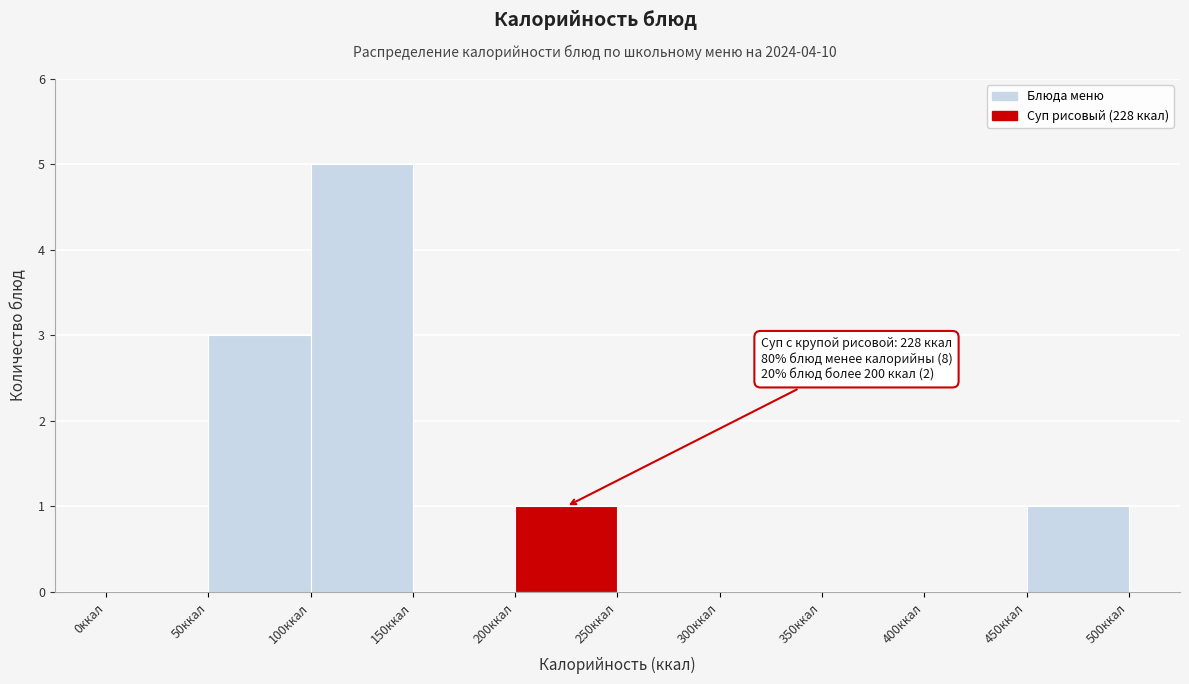

Which range on the x-axis has the tallest bar?

100 to 150